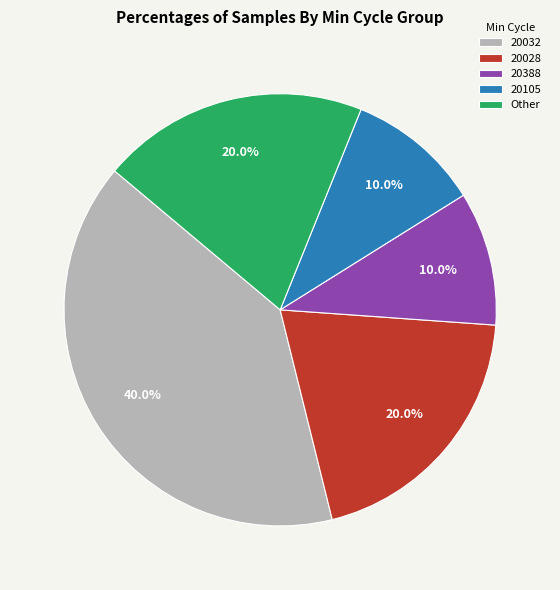

Is there any slice that represents more than half of the pie?

No